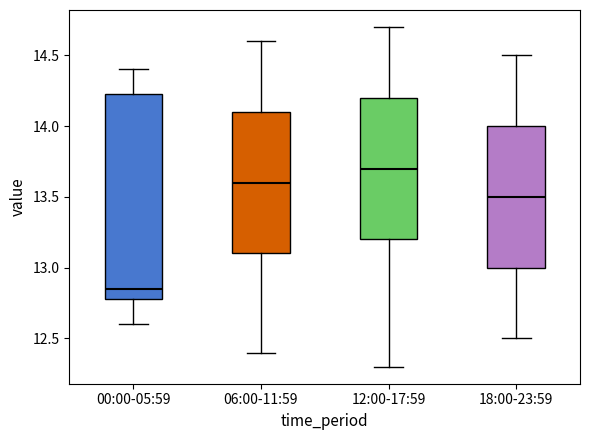

Comparing the boxes themselves (not the whiskers), which one is the tallest?

00:00-05:59